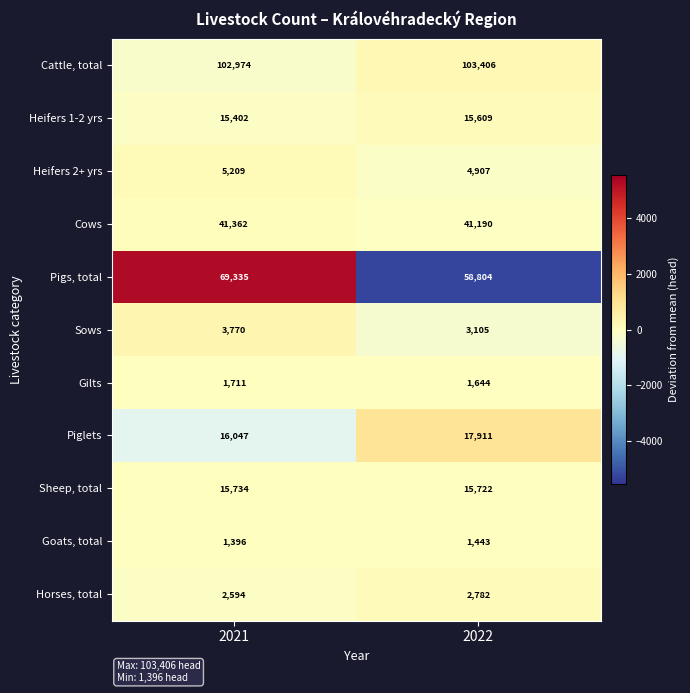

Count the number of categories in the chart.

2